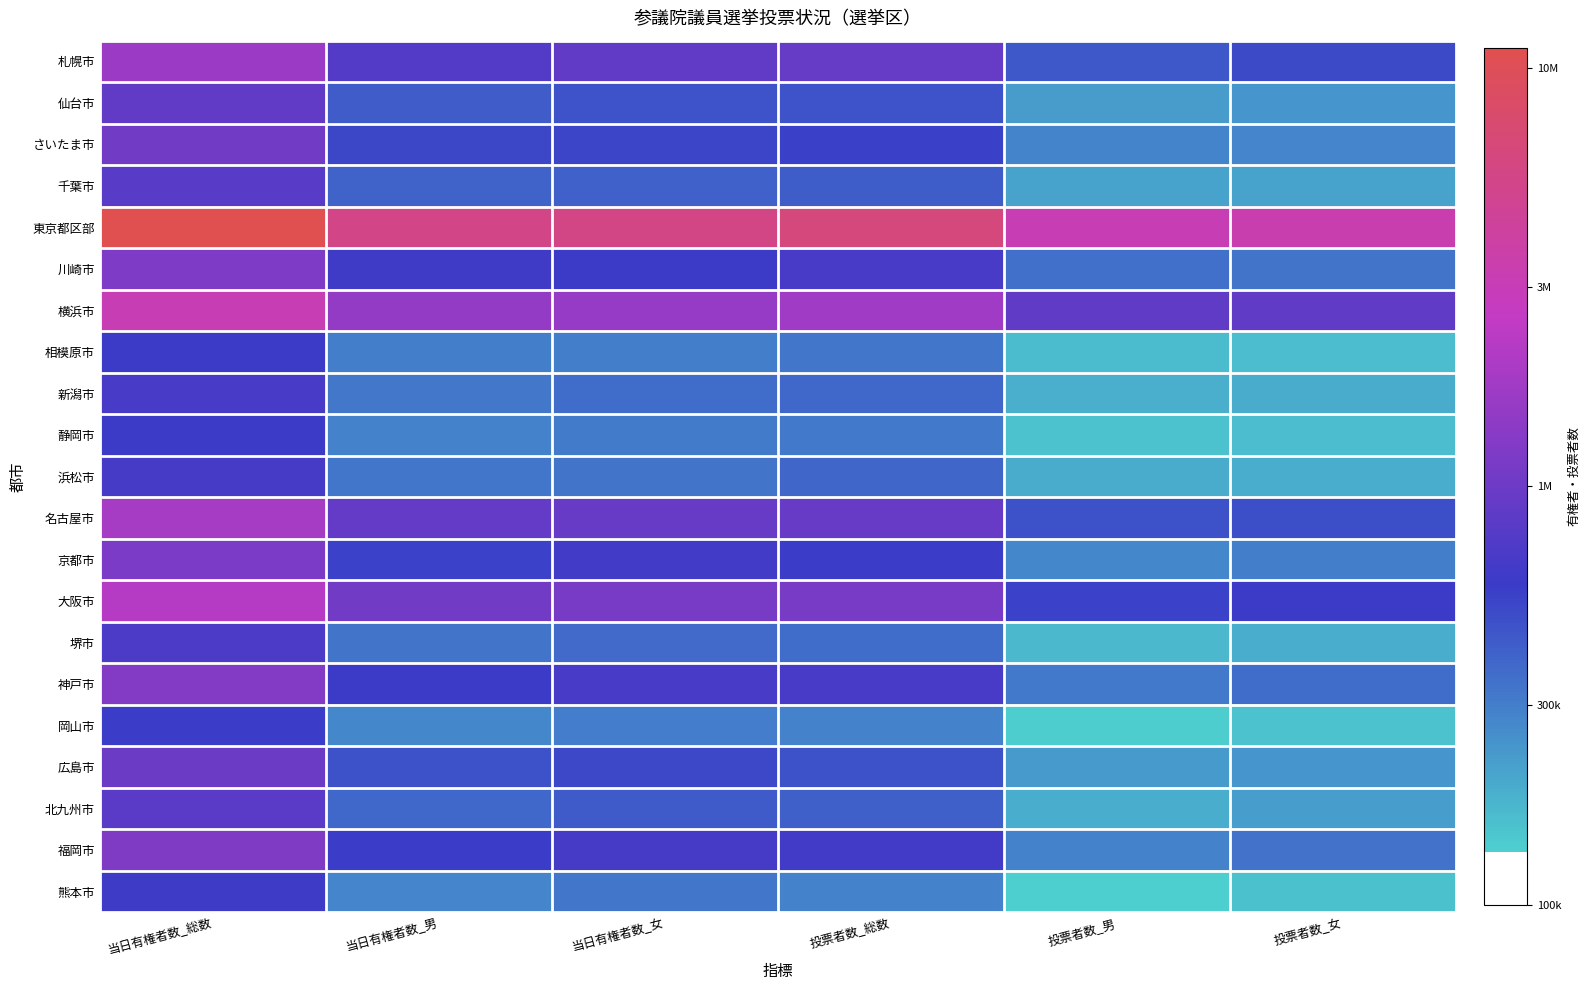

Reading right to left, list all the values displayed in this chart.

札幌市: 投票者数_女=5.7	投票者数_男=5.6	投票者数_総数=6.0	当日有権者数_女=6.0	当日有権者数_男=5.9	当日有権者数_総数=6.2
仙台市: 投票者数_女=5.4	投票者数_男=5.3	投票者数_総数=5.7	当日有権者数_女=5.7	当日有権者数_男=5.6	当日有権者数_総数=5.9
さいたま市: 投票者数_女=5.4	投票者数_男=5.5	投票者数_総数=5.7	当日有権者数_女=5.7	当日有権者数_男=5.7	当日有権者数_総数=6.0
千葉市: 投票者数_女=5.3	投票者数_男=5.3	投票者数_総数=5.6	当日有権者数_女=5.6	当日有権者数_男=5.6	当日有権者数_総数=5.9
東京都区部: 投票者数_女=6.5	投票者数_男=6.5	投票者数_総数=6.8	当日有権者数_女=6.8	当日有権者数_男=6.7	当日有権者数_総数=7.0
川崎市: 投票者数_女=5.5	投票者数_男=5.5	投票者数_総数=5.8	当日有権者数_女=5.8	当日有権者数_男=5.8	当日有権者数_総数=6.1
横浜市: 投票者数_女=5.9	投票者数_男=5.9	投票者数_総数=6.2	当日有権者数_女=6.2	当日有権者数_男=6.2	当日有権者数_総数=6.5
相模原市: 投票者数_女=5.2	投票者数_男=5.2	投票者数_総数=5.5	当日有権者数_女=5.5	当日有権者数_男=5.5	当日有権者数_総数=5.8
新潟市: 投票者数_女=5.3	投票者数_男=5.3	投票者数_総数=5.6	当日有権者数_女=5.5	当日有権者数_男=5.5	当日有権者数_総数=5.8
静岡市: 投票者数_女=5.2	投票者数_男=5.2	投票者数_総数=5.5	当日有権者数_女=5.5	当日有権者数_男=5.5	当日有権者数_総数=5.8
浜松市: 投票者数_女=5.3	投票者数_男=5.3	投票者数_総数=5.6	当日有権者数_女=5.5	当日有権者数_男=5.5	当日有権者数_総数=5.8
名古屋市: 投票者数_女=5.7	投票者数_男=5.7	投票者数_総数=6.0	当日有権者数_女=6.0	当日有権者数_男=6.0	当日有権者数_総数=6.3
京都市: 投票者数_女=5.5	投票者数_男=5.4	投票者数_総数=5.8	当日有権者数_女=5.8	当日有権者数_男=5.7	当日有権者数_総数=6.1
大阪市: 投票者数_女=5.8	投票者数_男=5.7	投票者数_総数=6.1	当日有権者数_女=6.1	当日有権者数_男=6.0	当日有権者数_総数=6.3
堺市: 投票者数_女=5.3	投票者数_男=5.2	投票者数_総数=5.6	当日有権者数_女=5.6	当日有権者数_男=5.5	当日有権者数_総数=5.8
神戸市: 投票者数_女=5.5	投票者数_男=5.5	投票者数_総数=5.8	当日有権者数_女=5.8	当日有権者数_男=5.8	当日有権者数_総数=6.1
岡山市: 投票者数_女=5.2	投票者数_男=5.1	投票者数_総数=5.5	当日有権者数_女=5.5	当日有権者数_男=5.4	当日有権者数_総数=5.8
広島市: 投票者数_女=5.4	投票者数_男=5.4	投票者数_総数=5.7	当日有権者数_女=5.7	当日有権者数_男=5.7	当日有権者数_総数=6.0
北九州市: 投票者数_女=5.3	投票者数_男=5.3	投票者数_総数=5.6	当日有権者数_女=5.6	当日有権者数_男=5.6	当日有権者数_総数=5.9
福岡市: 投票者数_女=5.5	投票者数_男=5.5	投票者数_総数=5.8	当日有権者数_女=5.8	当日有権者数_男=5.8	当日有権者数_総数=6.1
熊本市: 投票者数_女=5.2	投票者数_男=5.1	投票者数_総数=5.5	当日有権者数_女=5.5	当日有権者数_男=5.4	当日有権者数_総数=5.8